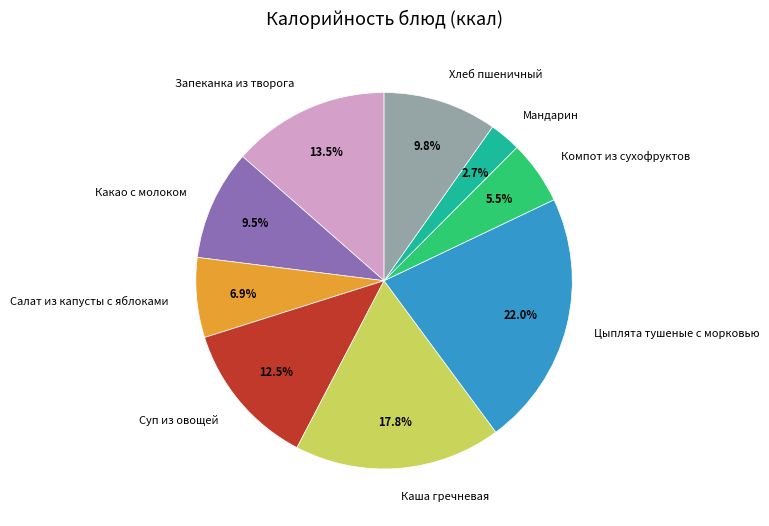

What is the smallest slice in the pie chart?

Мандарин